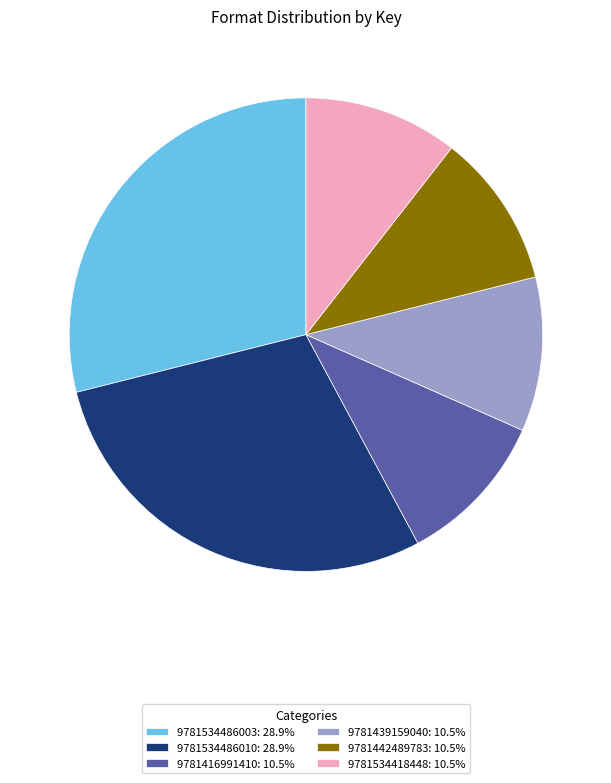

Does 9781416991410 account for over 50% of the chart?

No